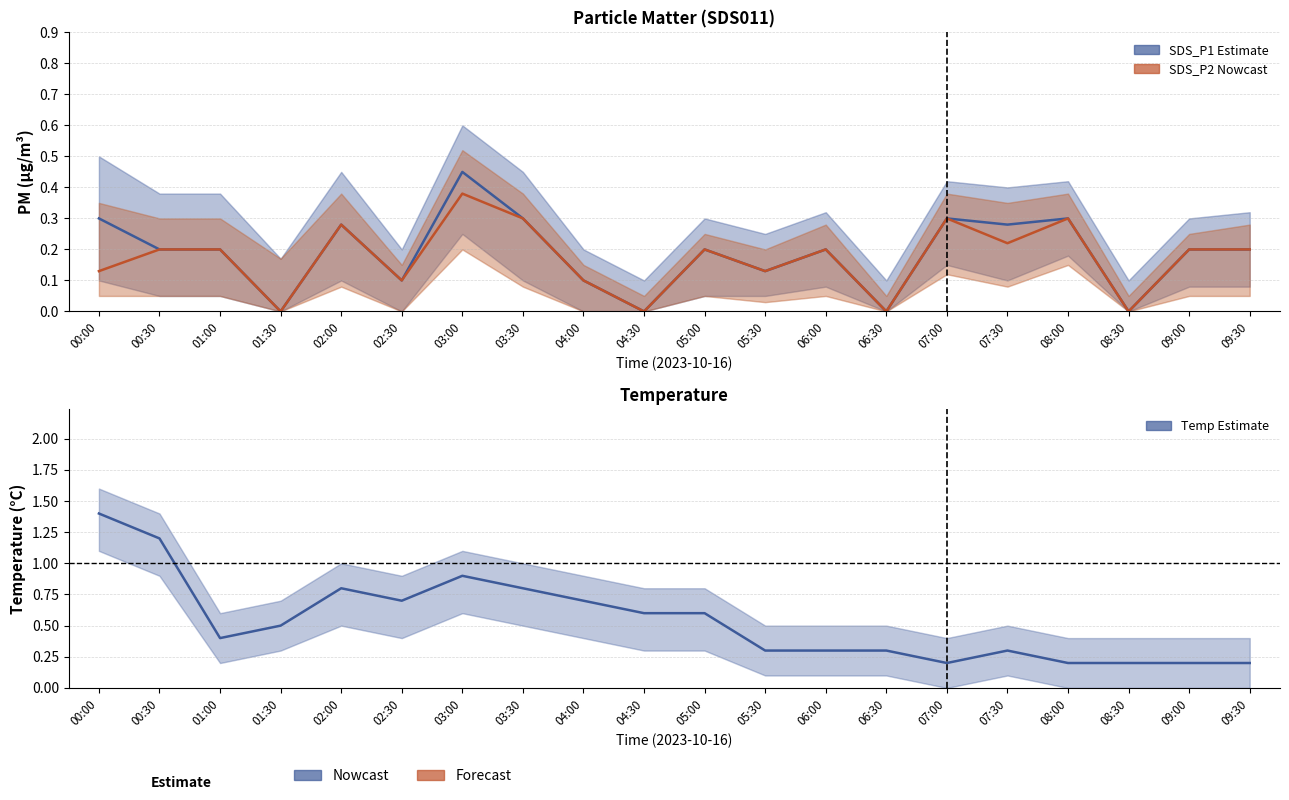

What is the highest value of the SDS_P1 (Estimate) series?

0.5